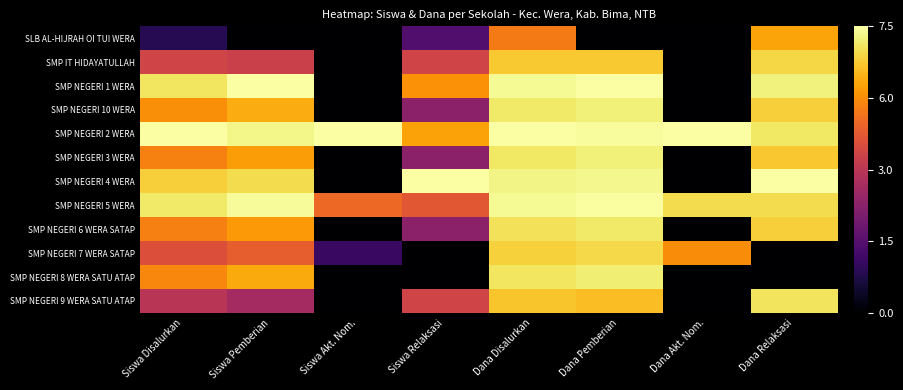

Which category has the lowest value across all series?

Siswa Pemberian